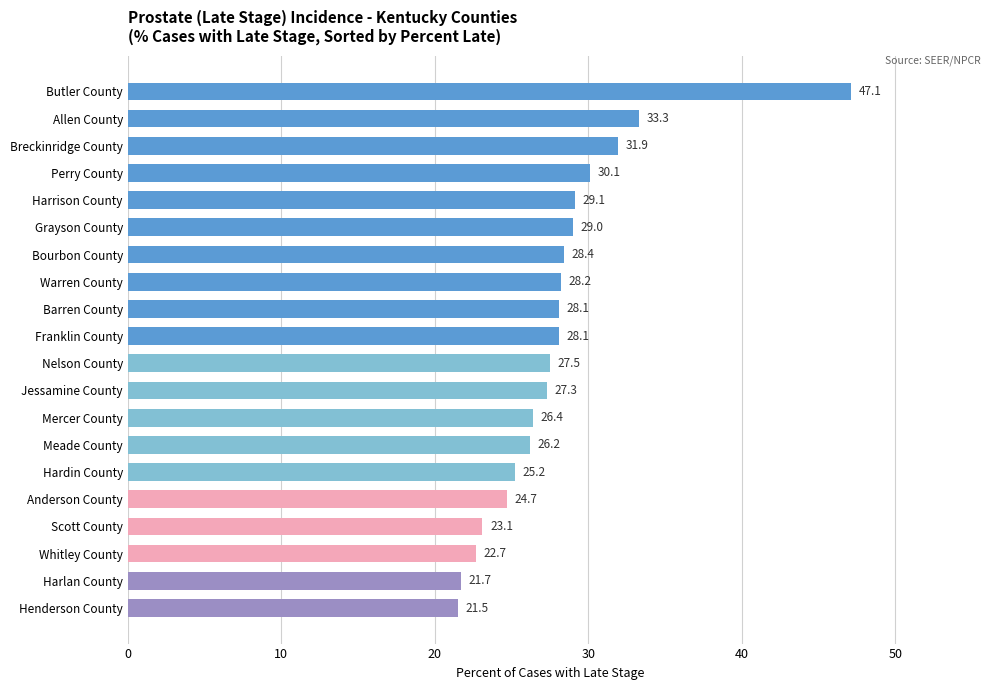

Between Whitley County and Butler County, which is larger?

Butler County